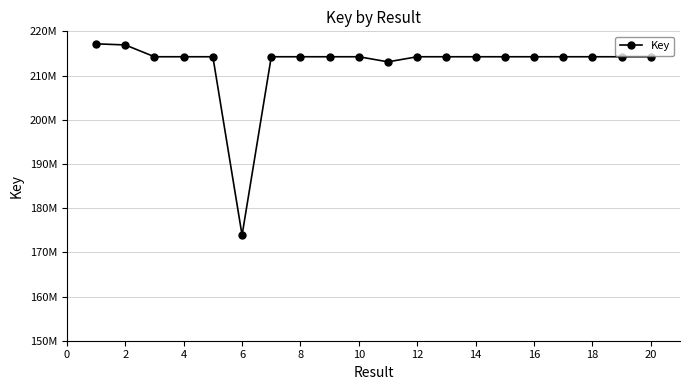

At which label is the value closest to 195528753?

18